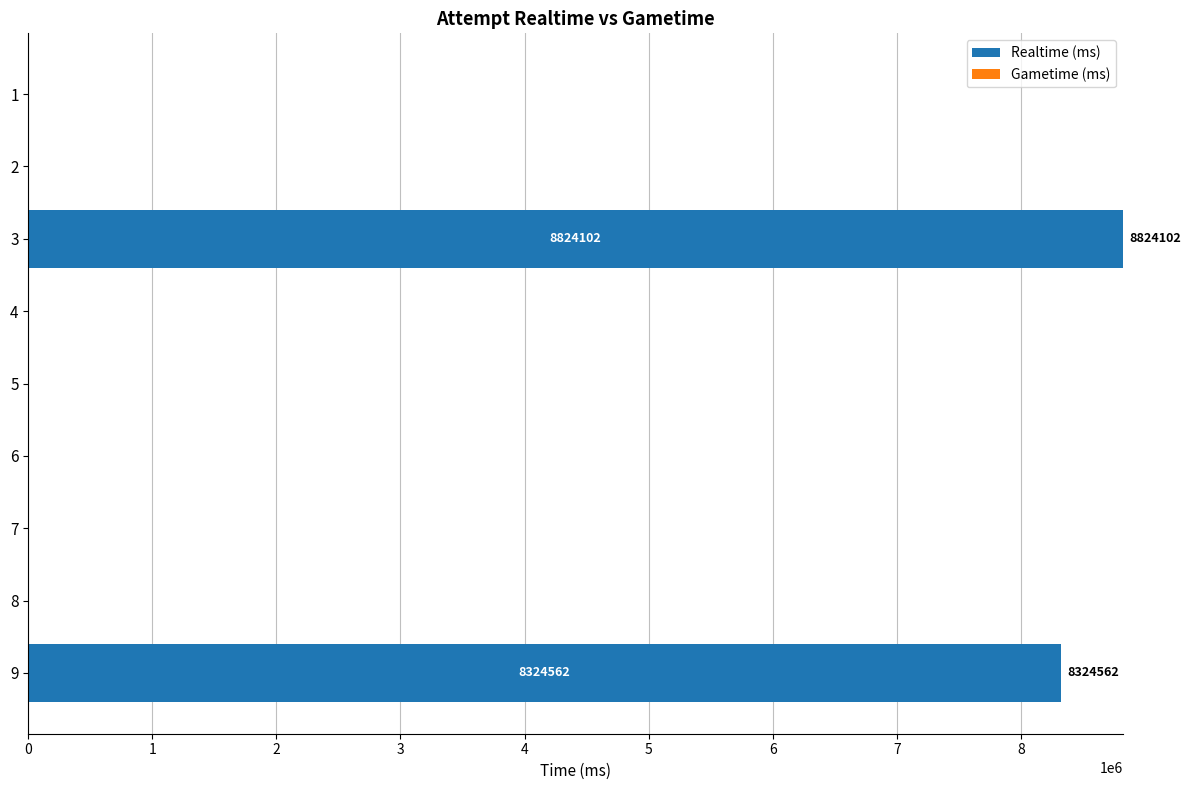

Are the bars horizontal?

Yes